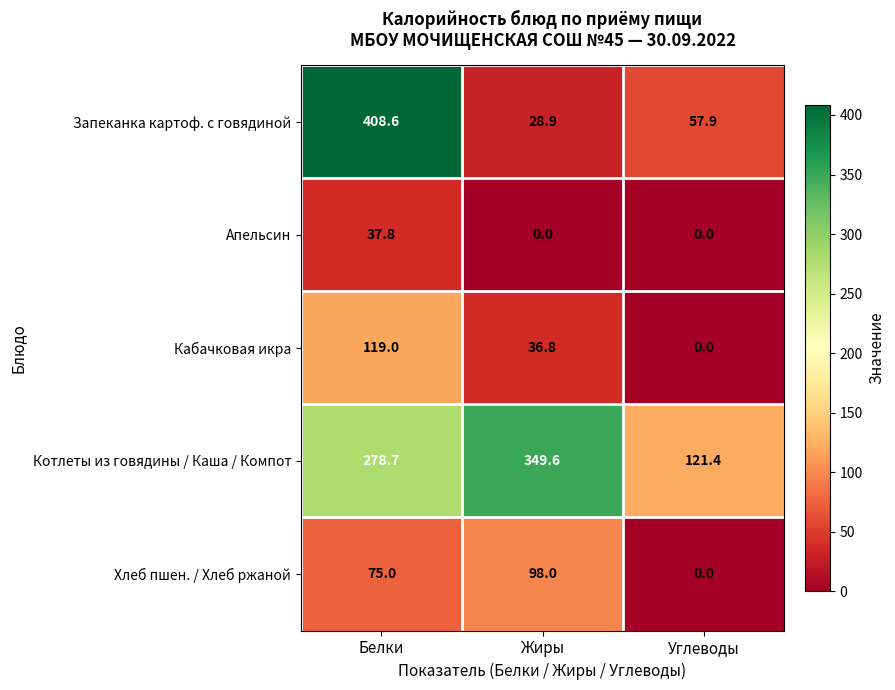

At which label does Запеканка картоф. с говядиной reach its peak?

Белки